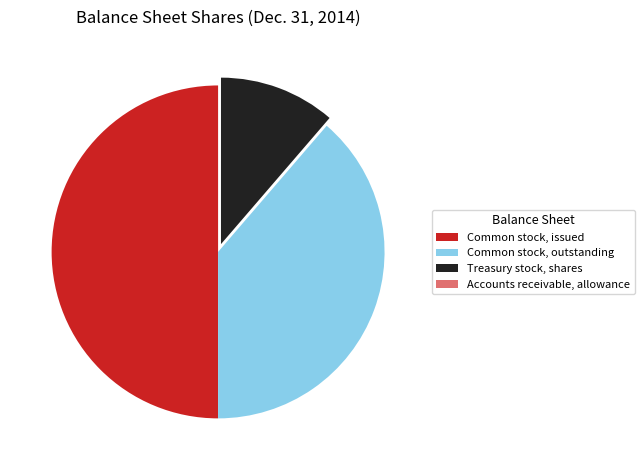

Does Common stock, outstanding account for over 50% of the chart?

No